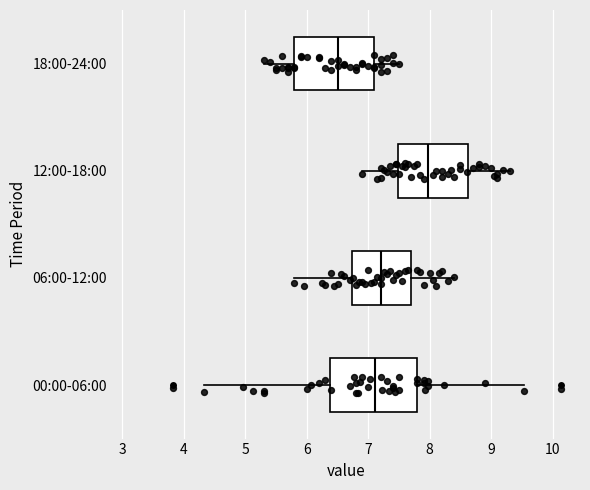

Which box is the widest, from its left edge to its right edge?

00:00-06:00